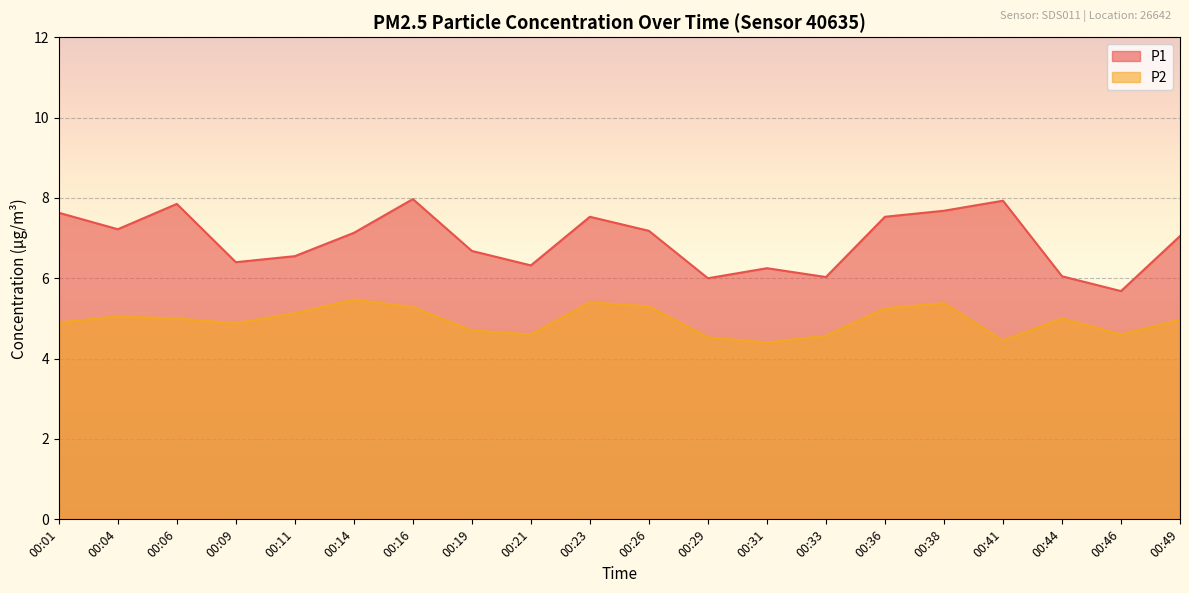

True or false: P2 has a value of 7.1 at 00:06.

False